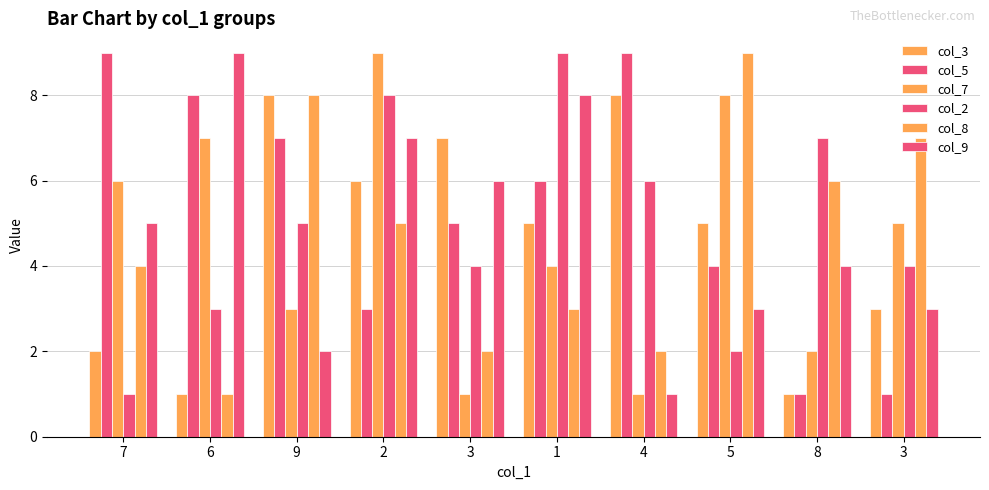

Which series has the largest total across all categories?

col_5